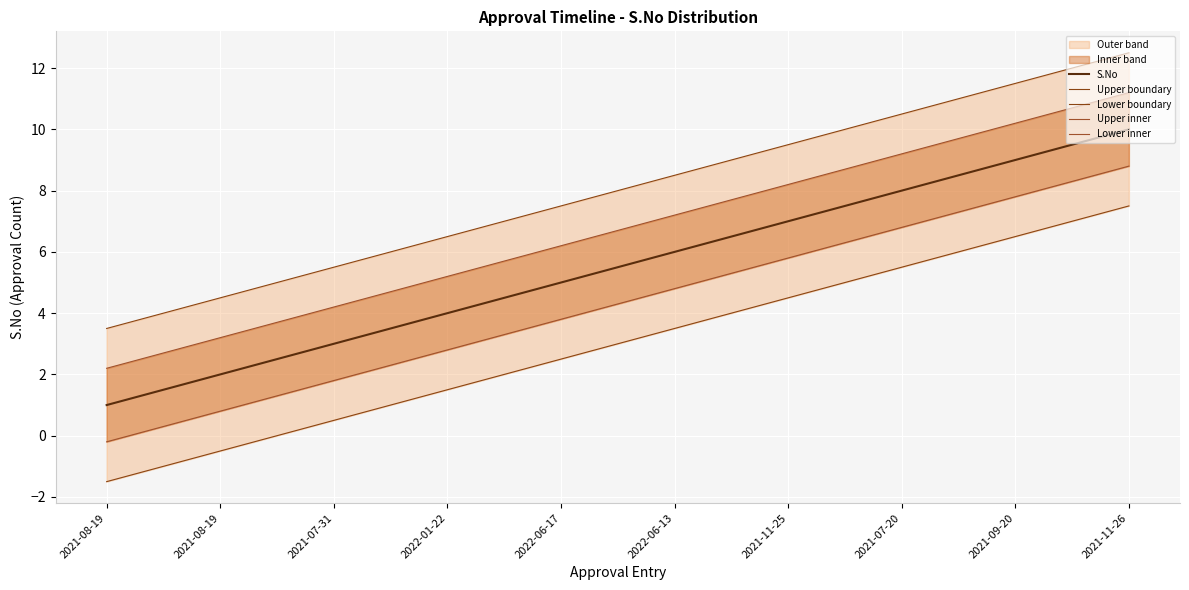

What is the change in value from 2021-08-19 to 2021-11-25?

+5